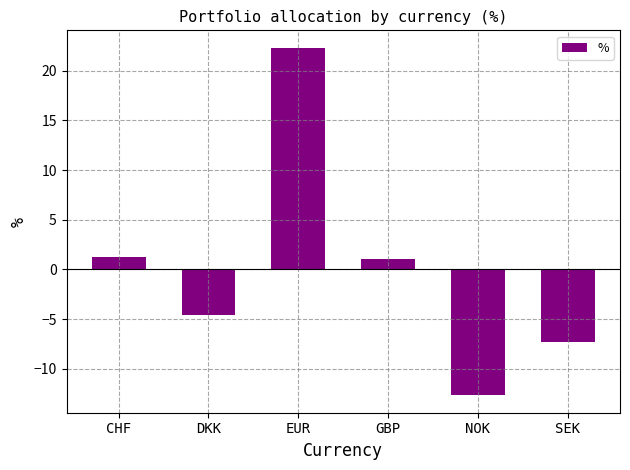

How many values are above zero?

3